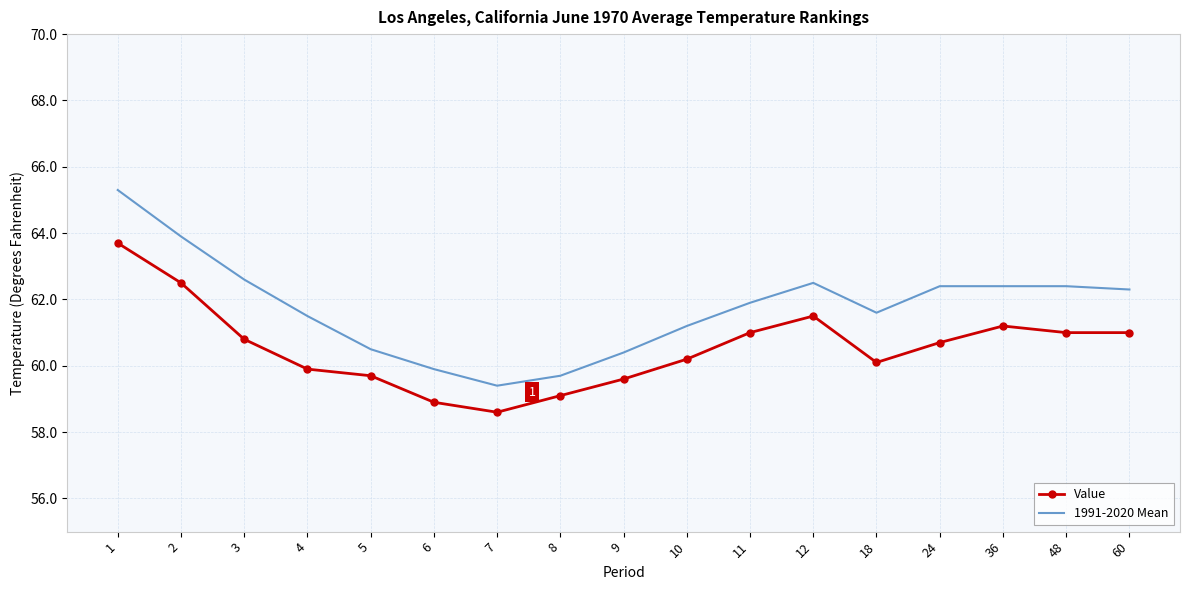

Which series has the widest spread of values?

1991-2020 Mean